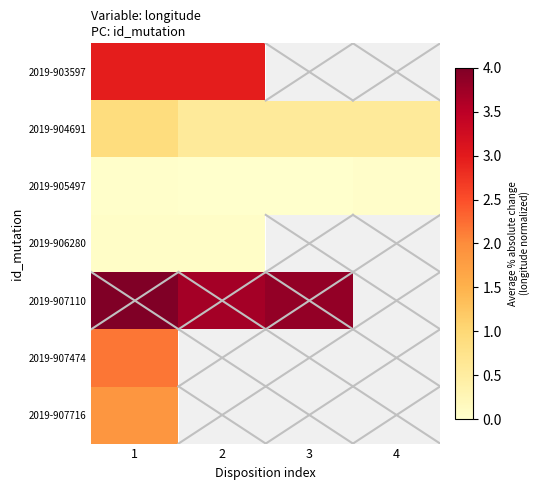

Is it true that 2019-906280 equals 0.1 at 1?

True